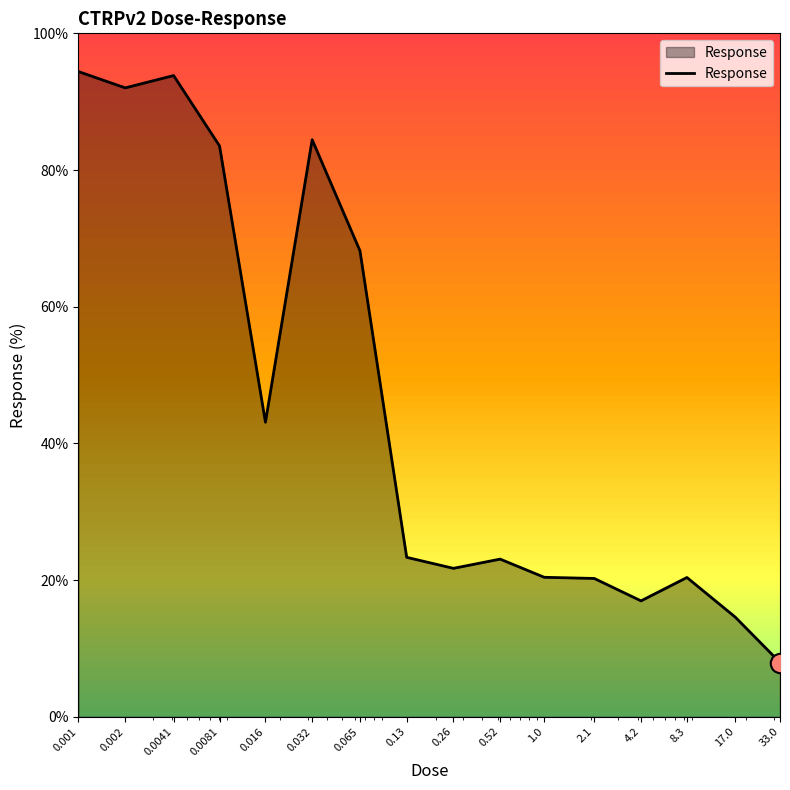

What is the difference between the maximum and minimum values?

86.5